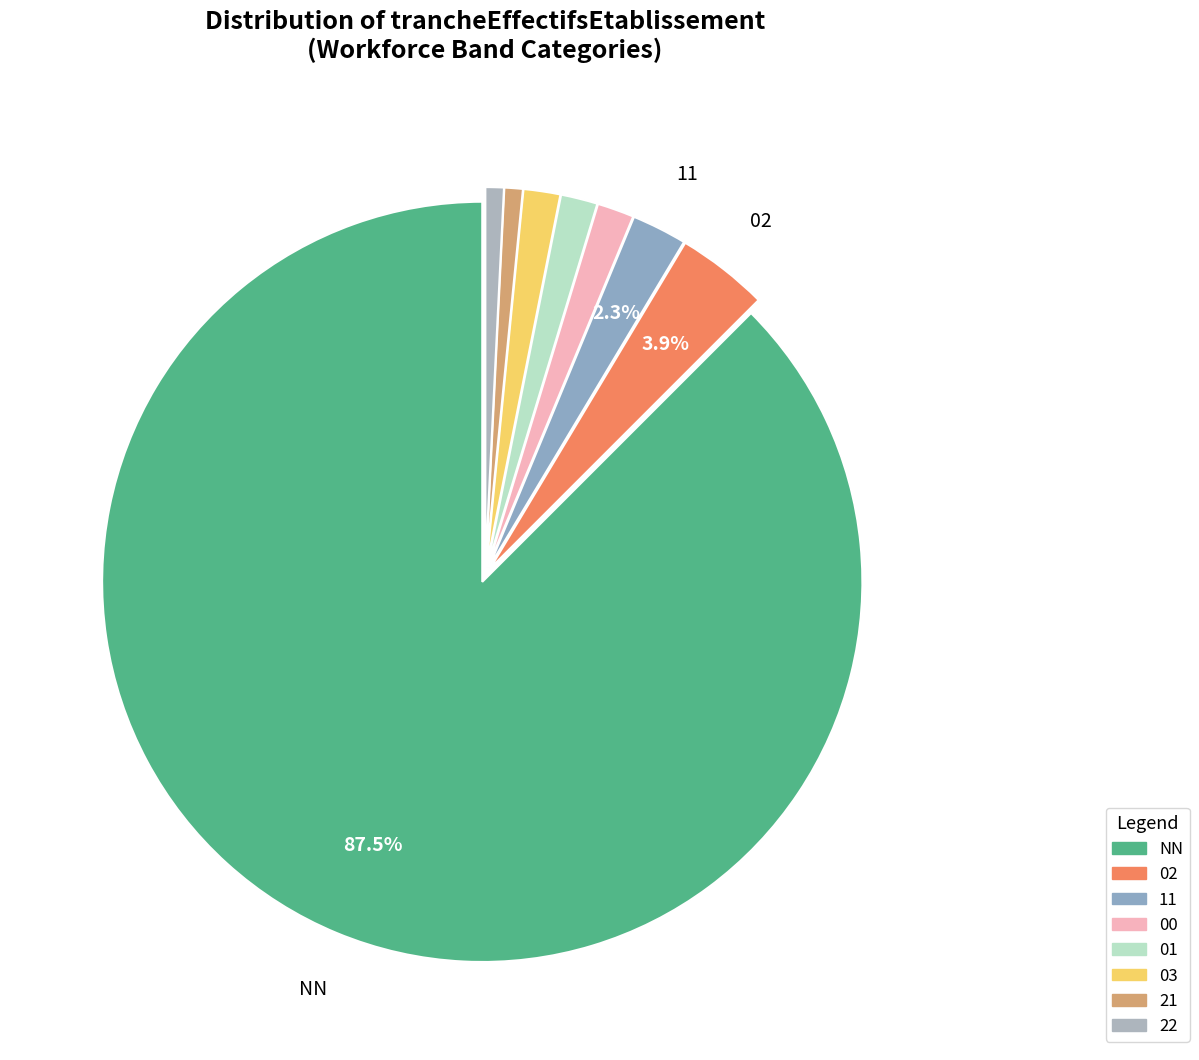

Is it true that 11 is 2% of the pie?

True